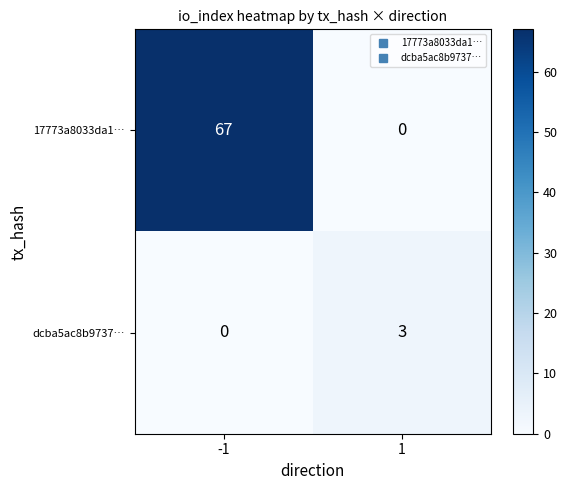

True or false: 17773a8033da1… has a value of 67 at -1.

True